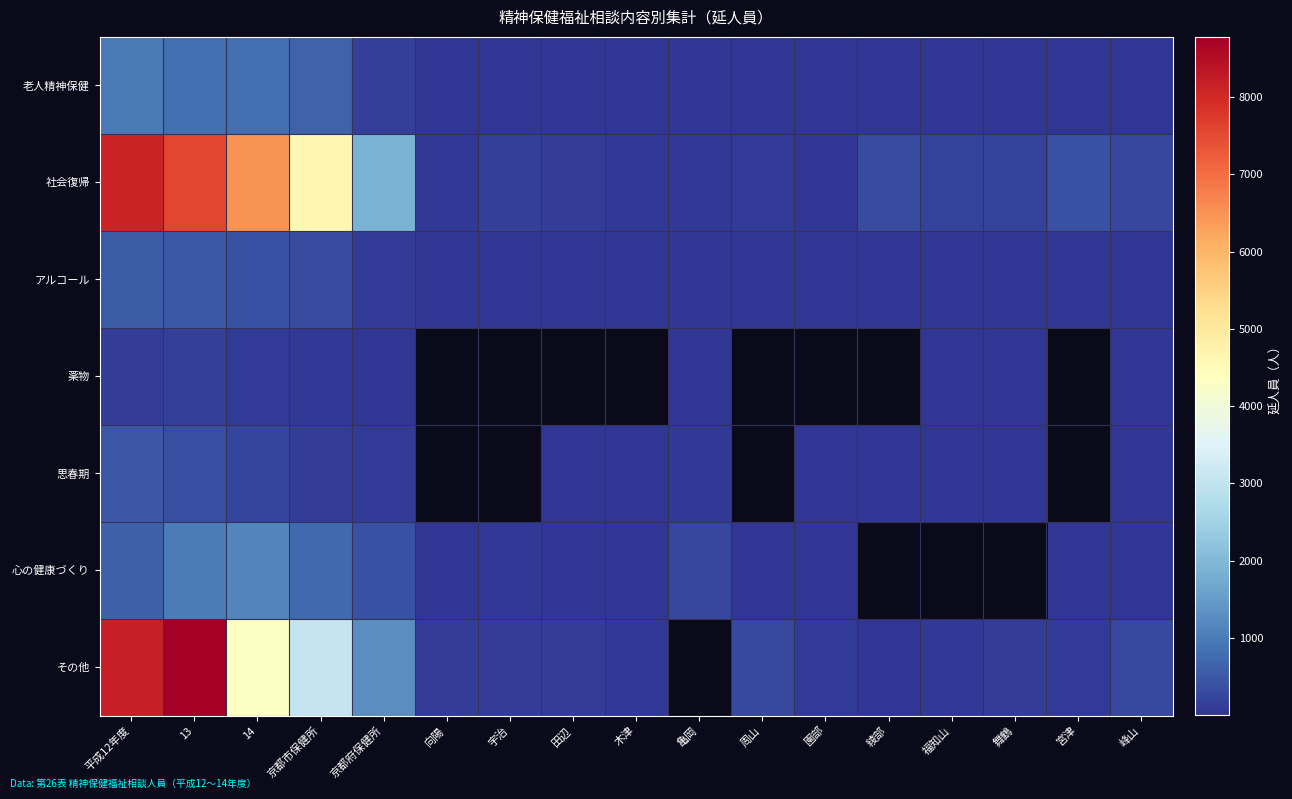

True or false: アルコール has a value of 3.4 at 木津.

False